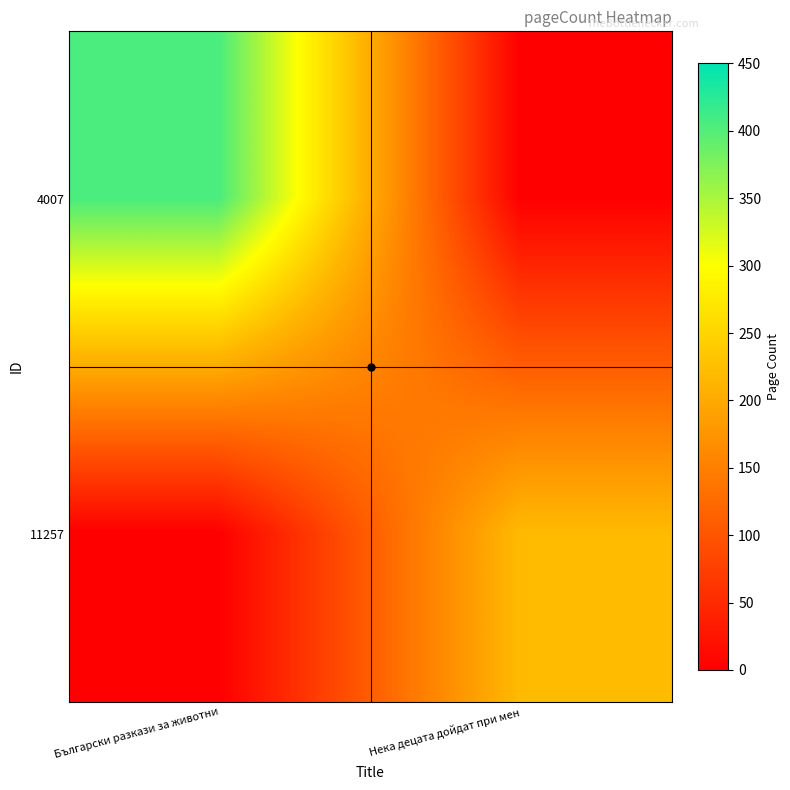

Rank the series at Нека децата дойдат при мен from highest to lowest value.

11257, 4007